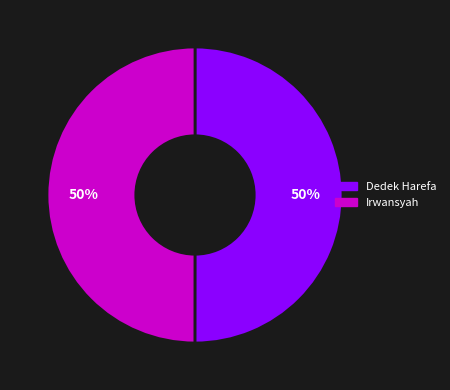

To the nearest percent, what is the average slice percentage?

50%